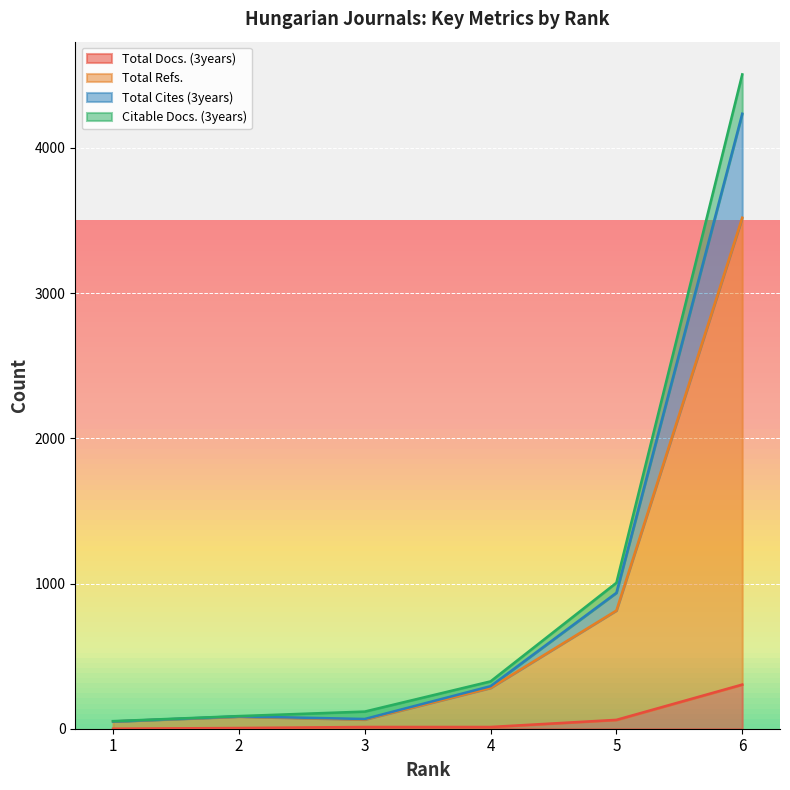

Reading right to left, list all the values displayed in this chart.

Total Docs. (3years): 304	61	12	12	5	0
Total Refs.: 3519	814	281	63	83	50
Total Cites (3years): 4235	936	293	67	85	50
Citable Docs. (3years): 4506	1005	326	118	87	52